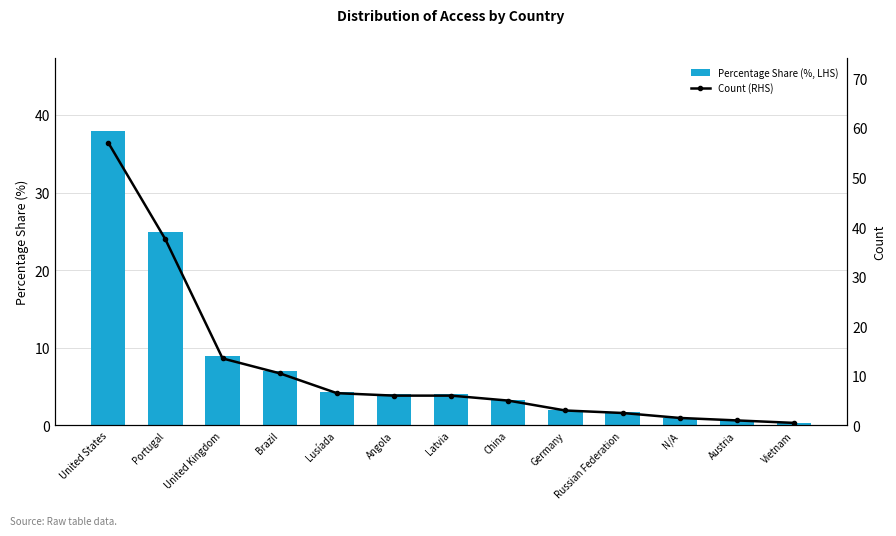

The Percentage Share (%, LHS) series shows 10.7 at Portugal. True or false?

False